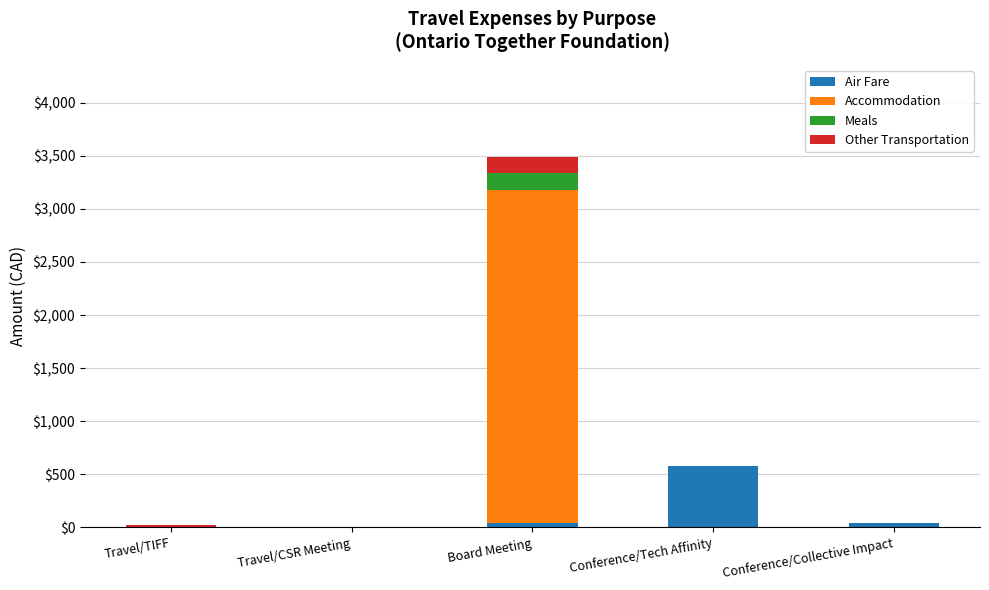

Which category has the highest value in the Air Fare series?

Conference/Tech Affinity